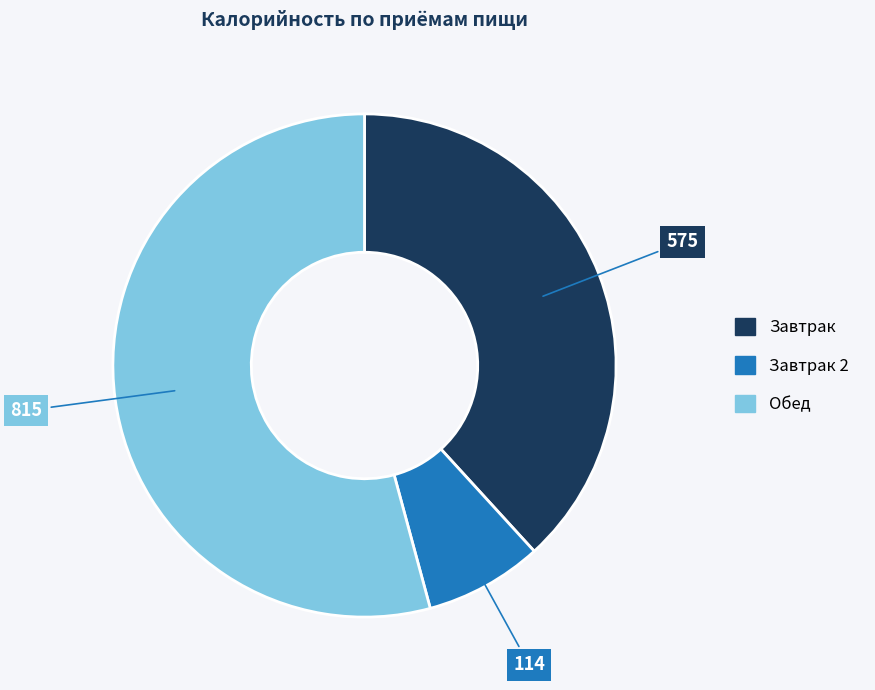

Is there a majority slice in this chart?

Yes